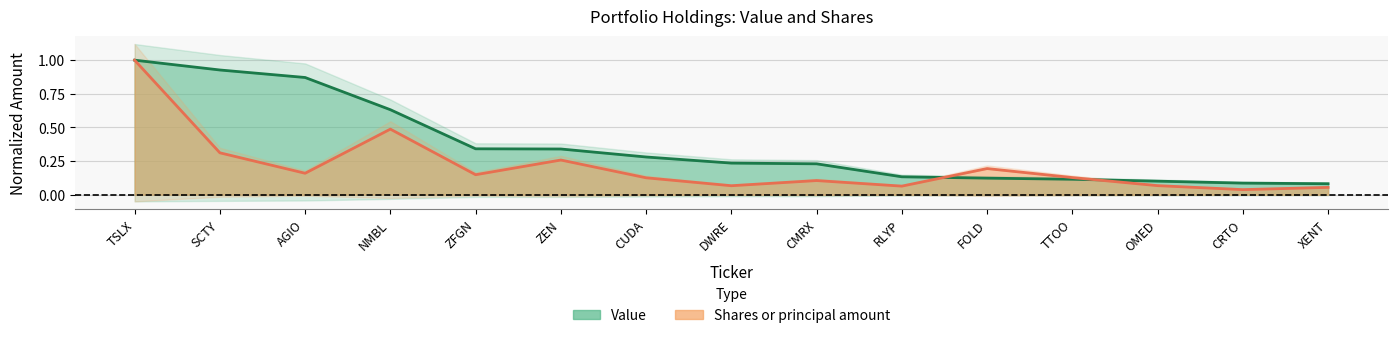

Which series has the largest range (max minus min)?

Shares or principal amount